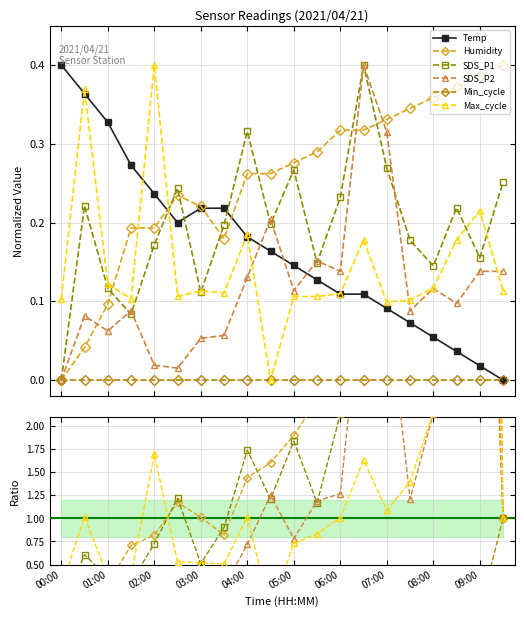

At which label does Temp reach its peak?

00:00